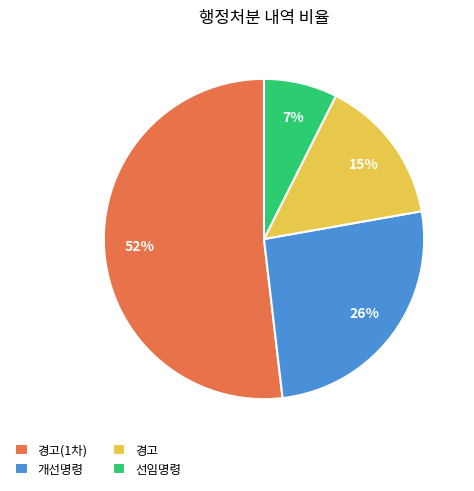

Approximately how many times larger is the value at 선임명령 compared to 개선명령?

0.3